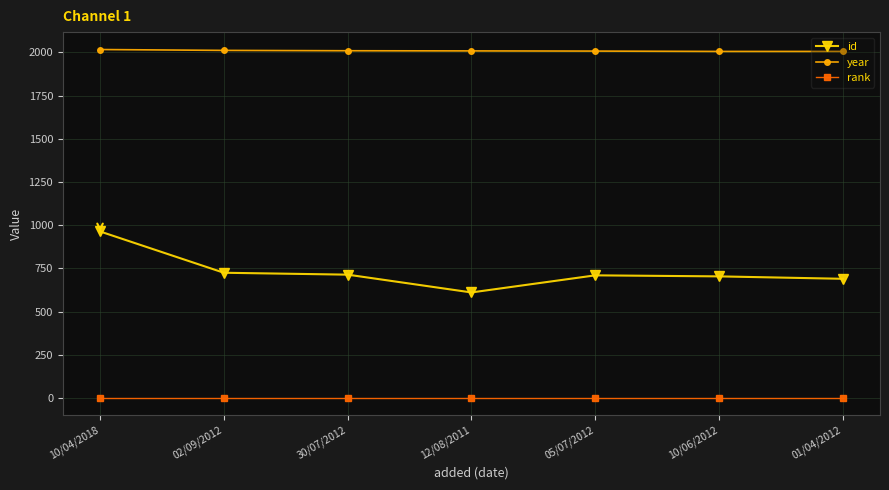

Rank the series at 30/07/2012 from lowest to highest value.

rank, id, year